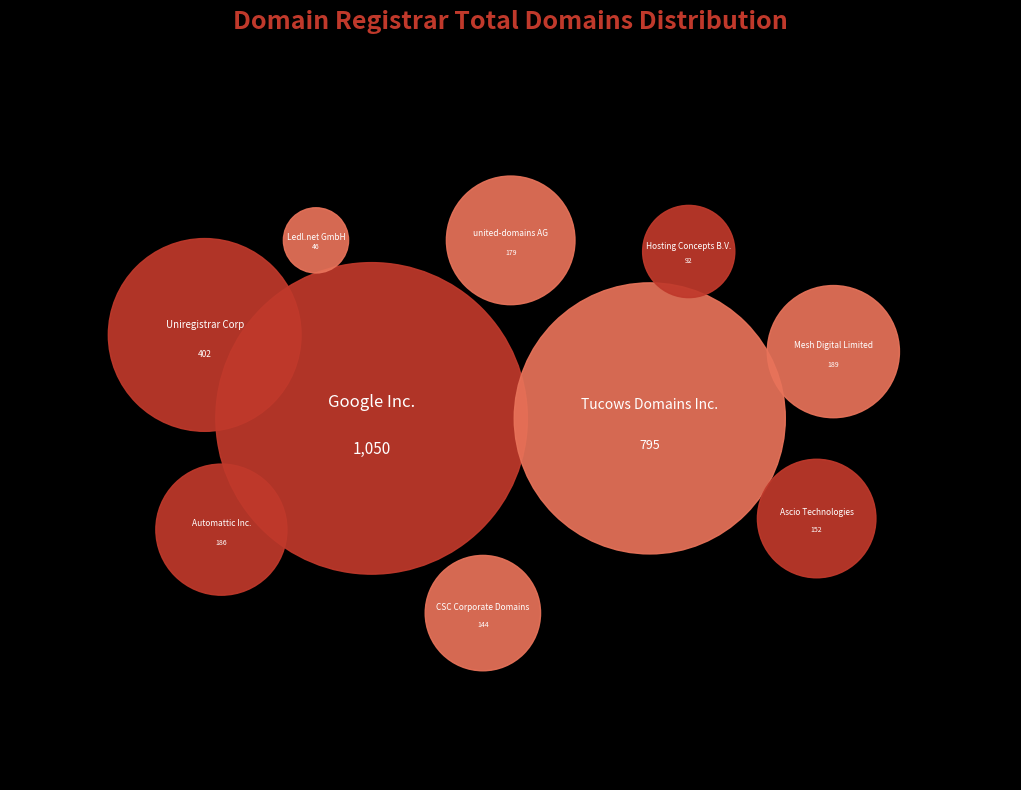

Is it true that Uniregistrar Corp is 20% of the pie?

False